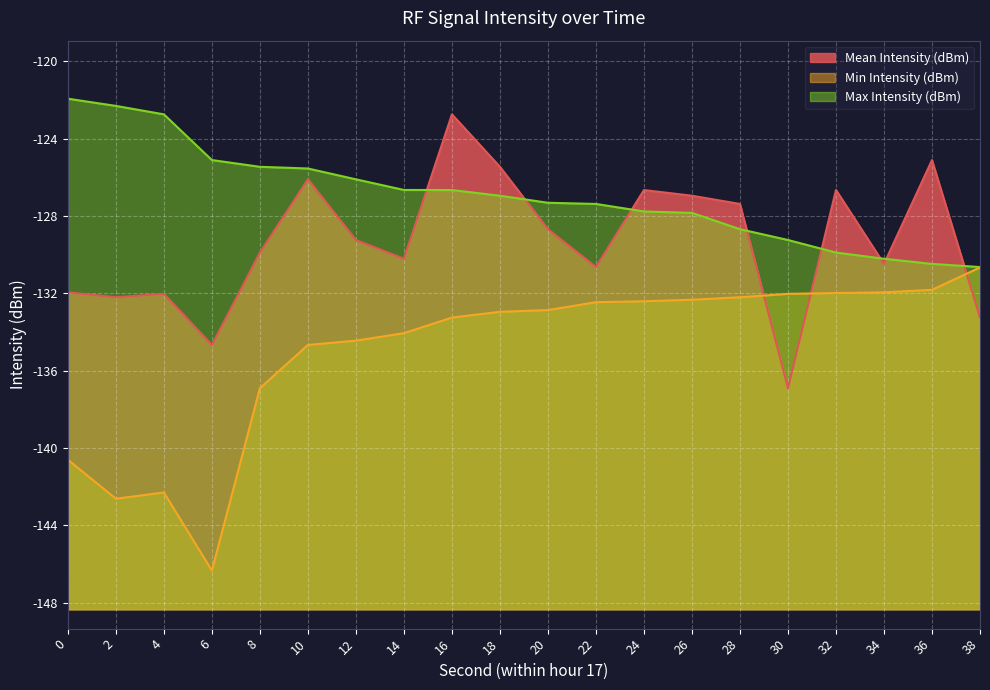

True or false: Max Intensity (dBm) has a value of -127.0 at 18.

True